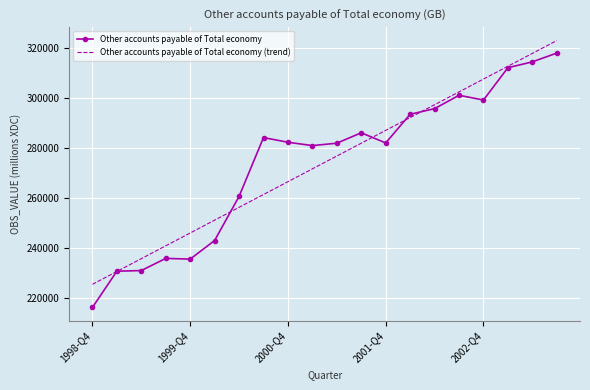

What is the sum of all Other accounts payable of Total economy values?

5485045.0